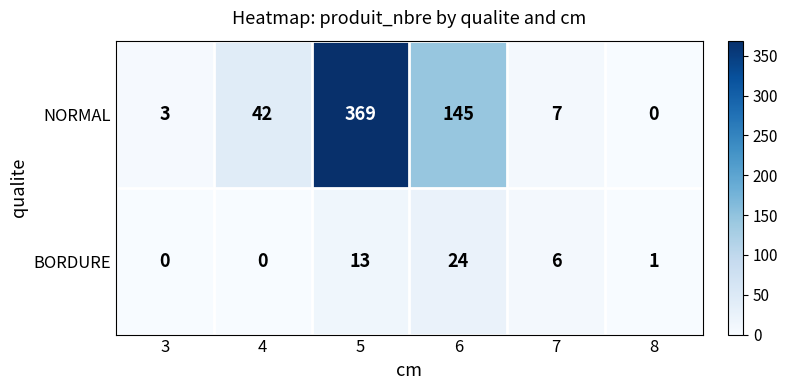

How many data points does each series have?

6